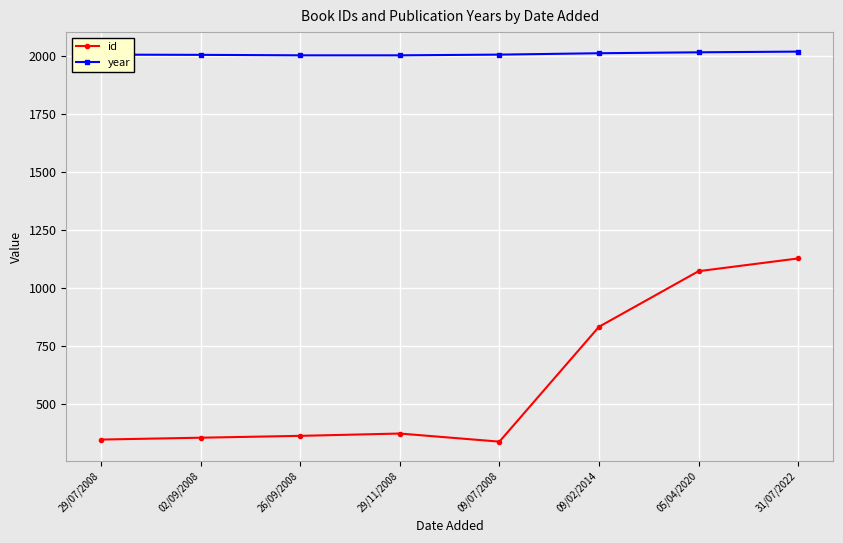

What is the label of the 7th point from the left?

05/04/2020